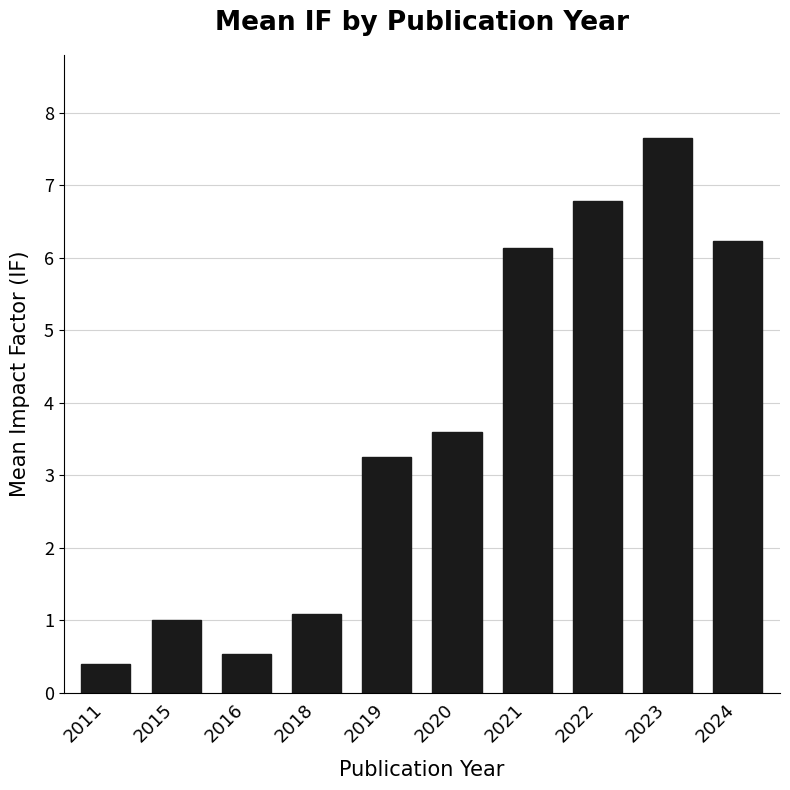

Is it true that the value at 2016 is 0.1?

False